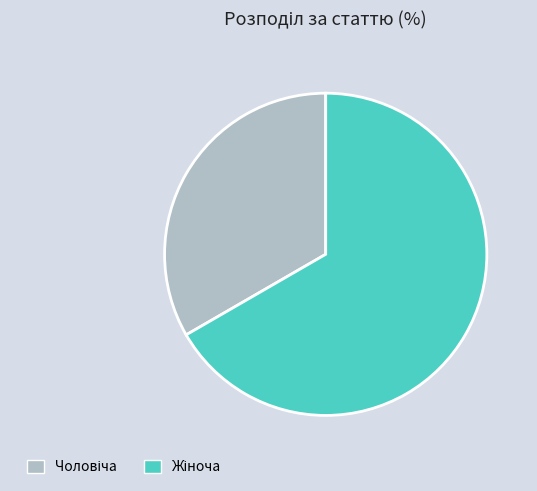

Is there a majority slice in this chart?

Yes